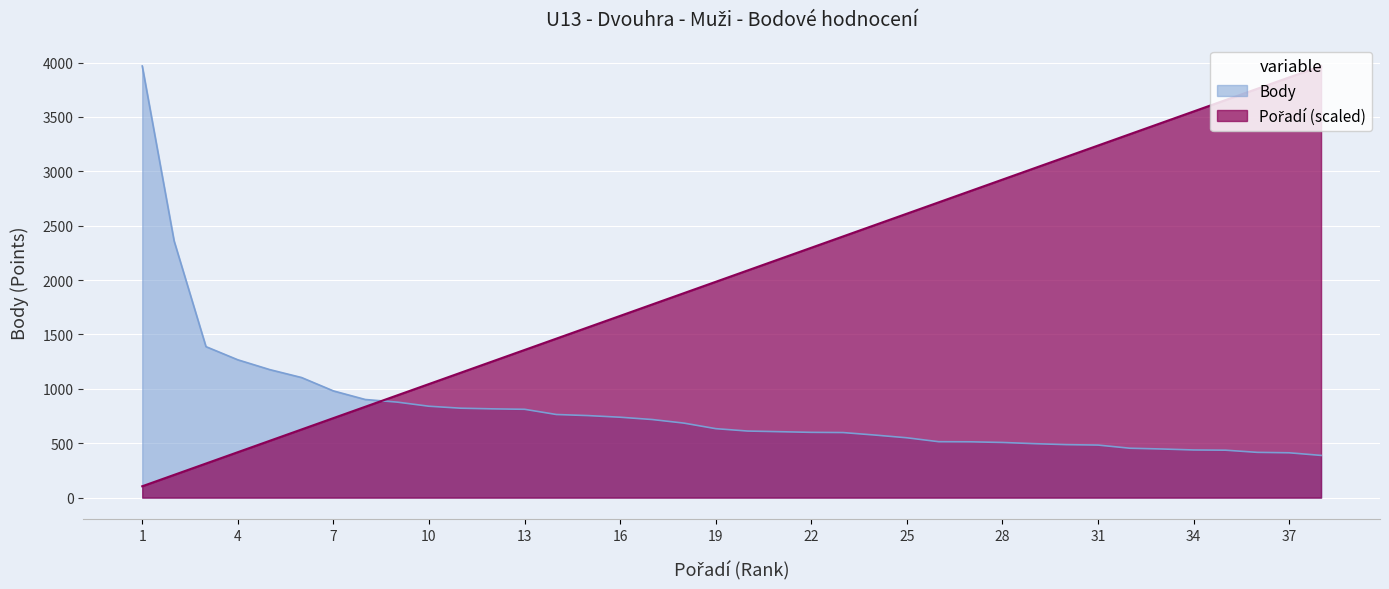

True or false: Rank and Body cross at least once.

True